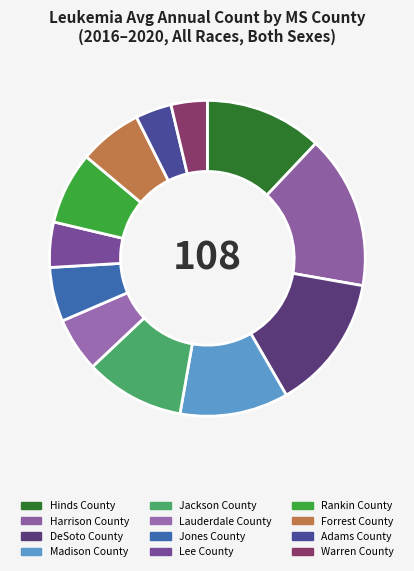

Which slice is the largest?

Harrison County